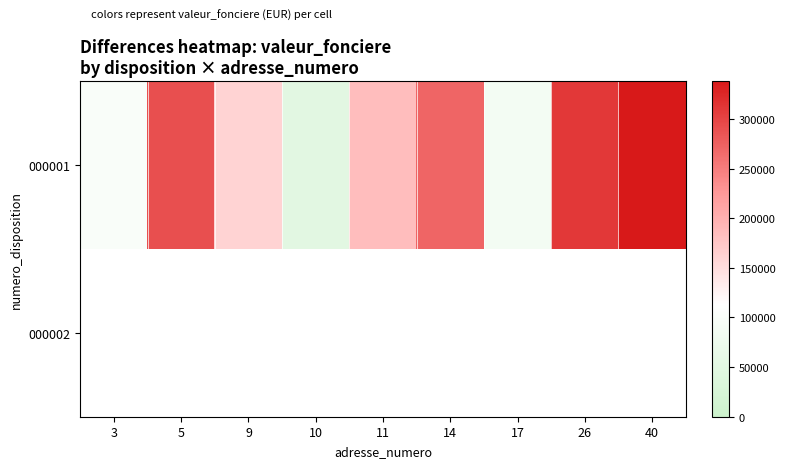

Between 40 and 17, which is larger?

40